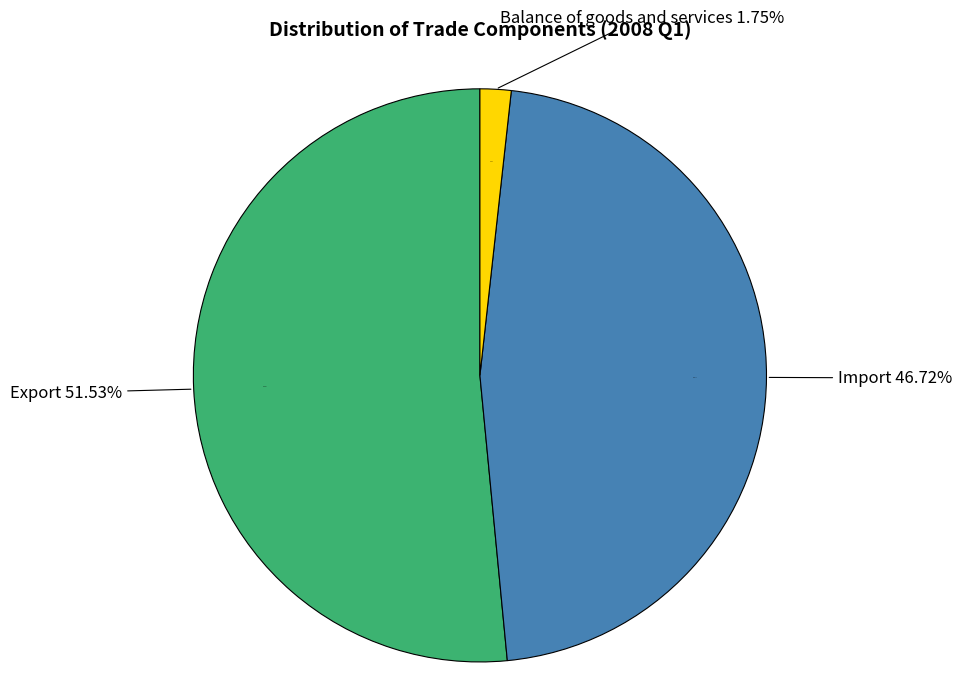

To the nearest percent, what is the combined percentage of Import and Export?

98%